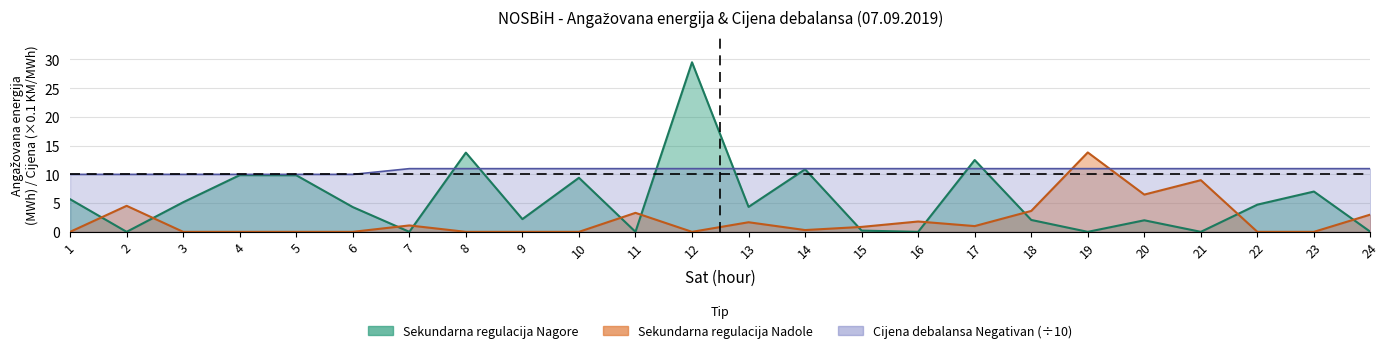

Reading right to left, list all the values displayed in this chart.

Sekundarna regulacija Nagore: 0.0	7.0	4.7	0.0	2.0	0.0	2.1	12.5	0.0	0.2	10.9	4.3	29.5	0.0	9.4	2.2	13.8	0.0	4.3	9.8	9.9	5.2	0.0	5.7
Sekundarna regulacija Nadole: 3.0	0.0	0.0	9.0	6.5	13.8	3.6	1.0	1.8	0.9	0.3	1.7	0.0	3.3	0.0	0.0	0.0	1.1	0.0	0.0	0.0	0.0	4.5	0.0
Cijena debalansa Negativan: 11.0	11.0	11.0	11.0	11.0	11.0	11.0	11.0	11.0	11.0	11.0	11.0	11.0	11.0	11.0	11.0	11.0	11.0	10.0	10.0	10.0	10.0	10.0	10.0